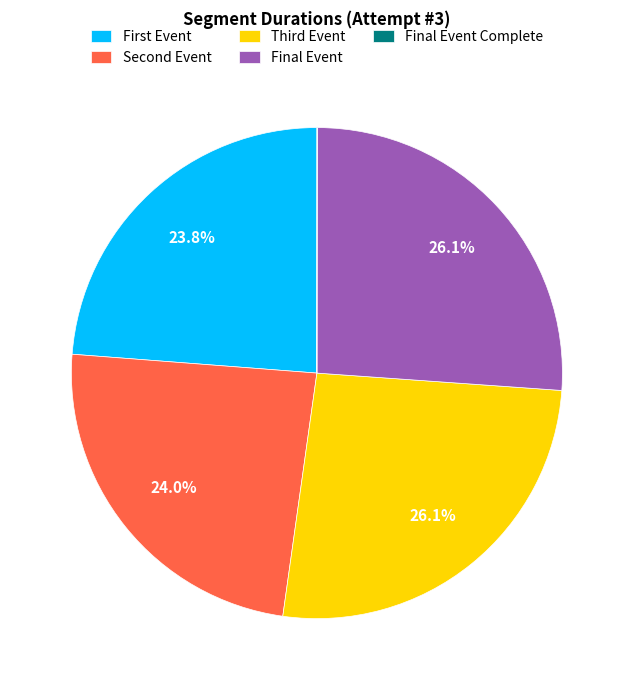

Does Final Event represent more than half of the total?

No